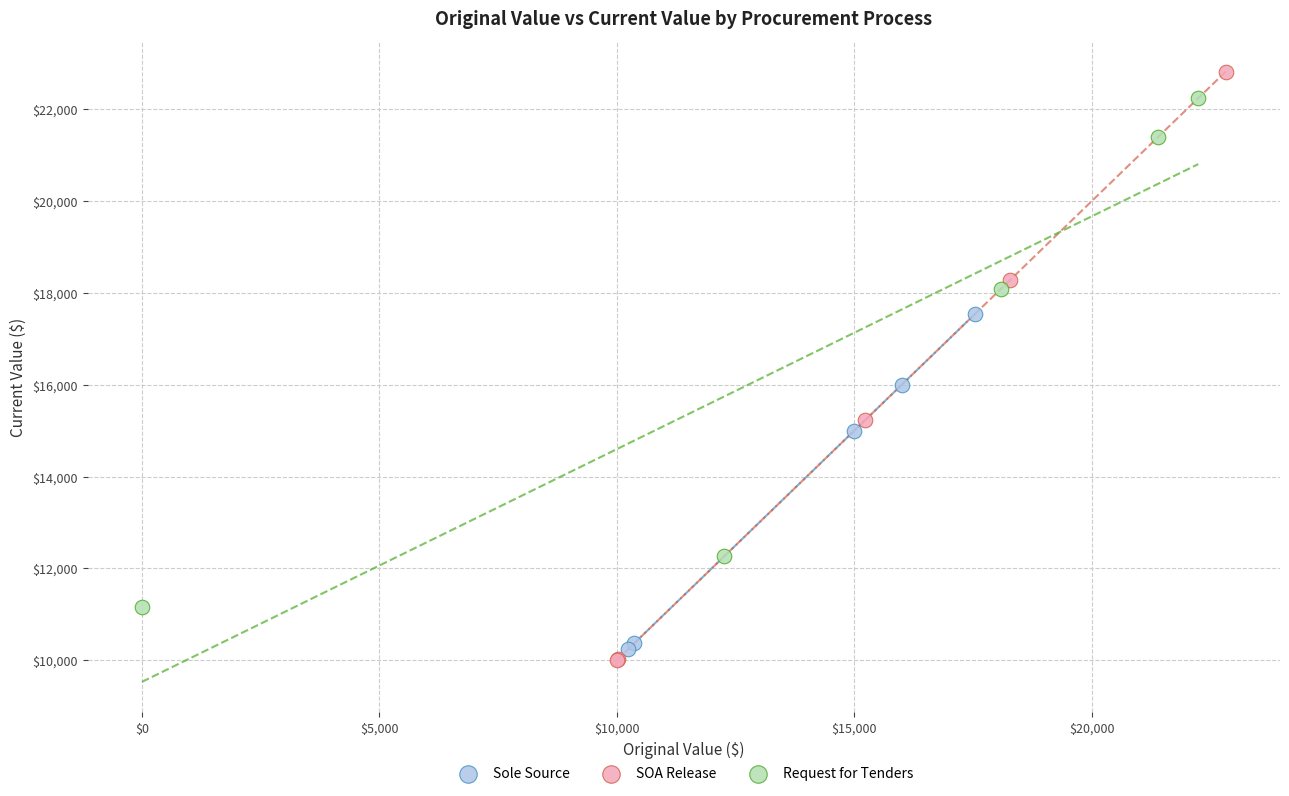

Which series reaches the maximum Y coordinate?

SOA Release